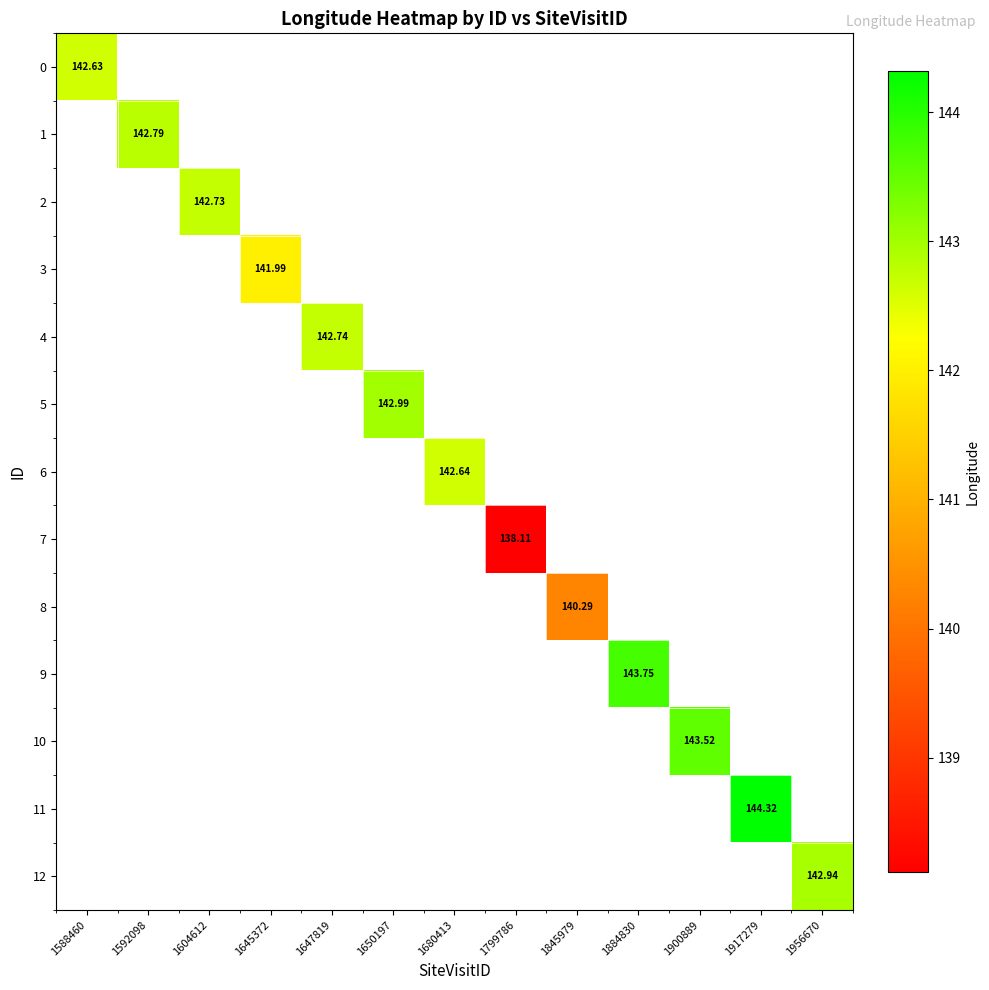

How many values in 9 are above zero?

1